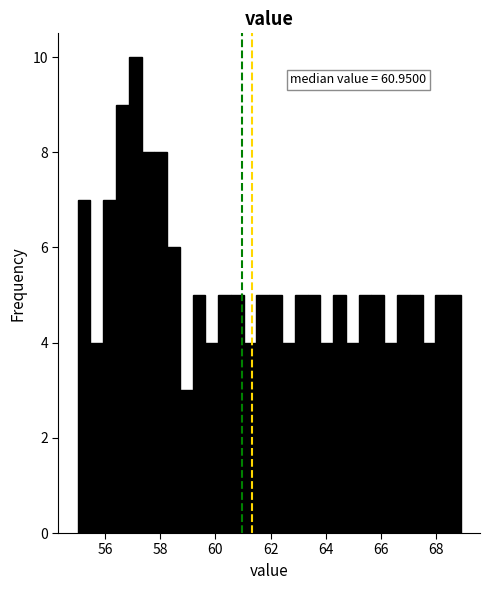

Read against the x-axis, roughly where is the centre of the tallest bar?

57.0